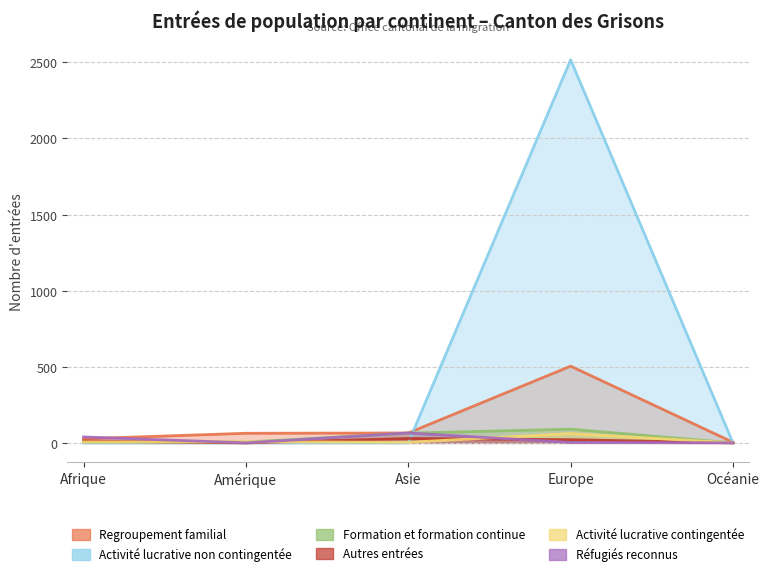

At which label is Regroupement familial closest to 254?

Asie